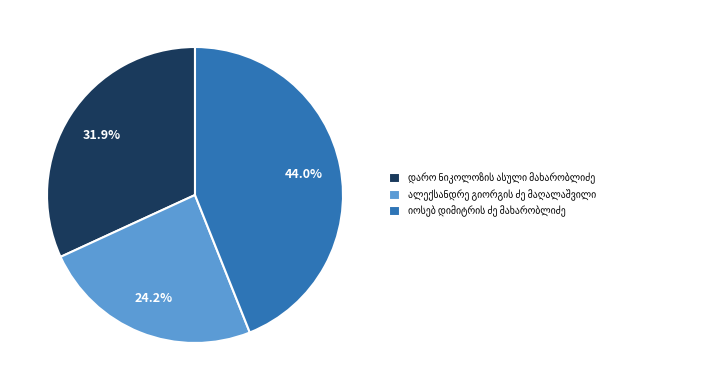

Is there any slice that represents more than half of the pie?

No